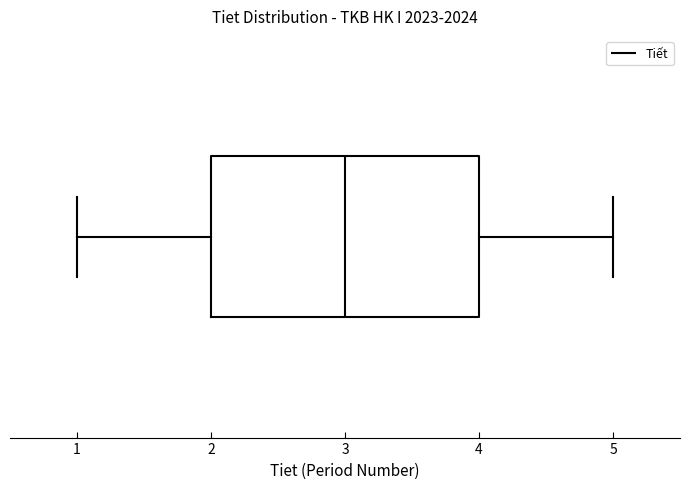

Transcribe this box plot: give where the median line is, the range the box spans, and where the two whiskers end, as read against the x-axis. The values are not printed on the chart, so give them approximately, as read against the axis.

median 3, box 2 to 4, whiskers 1 to 5